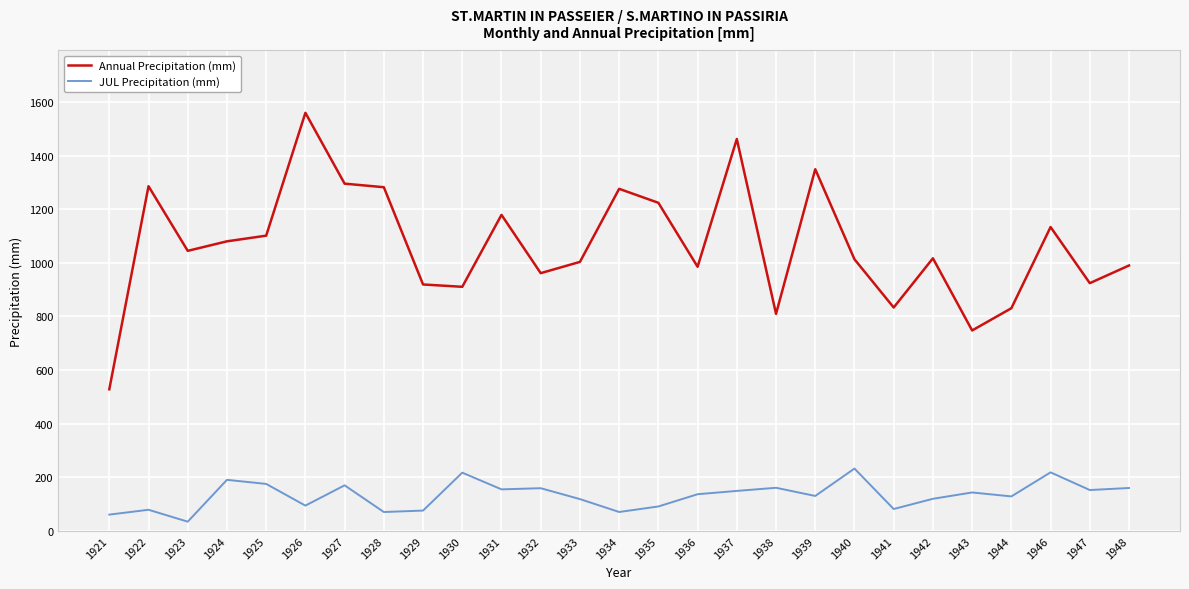

What is the approximate value of Annual Precipitation (mm) at 1923?

1044.5